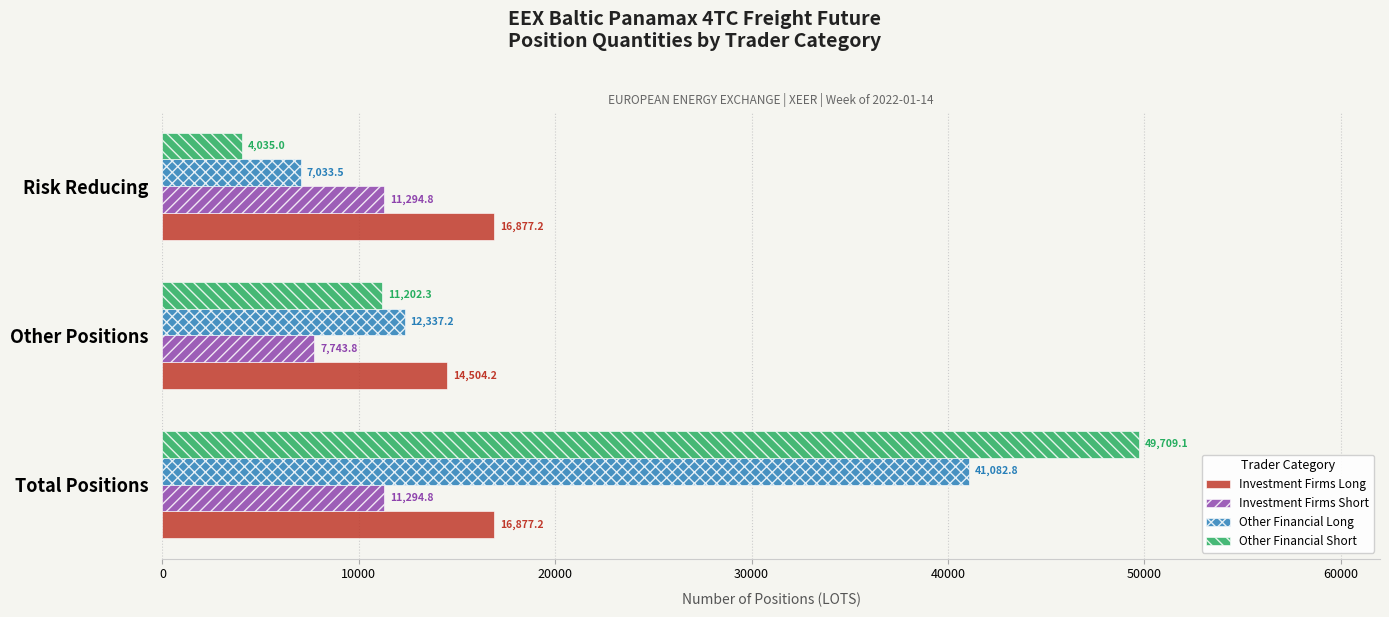

The Other Financial Long series shows 11537.1 at Risk Reducing. True or false?

False